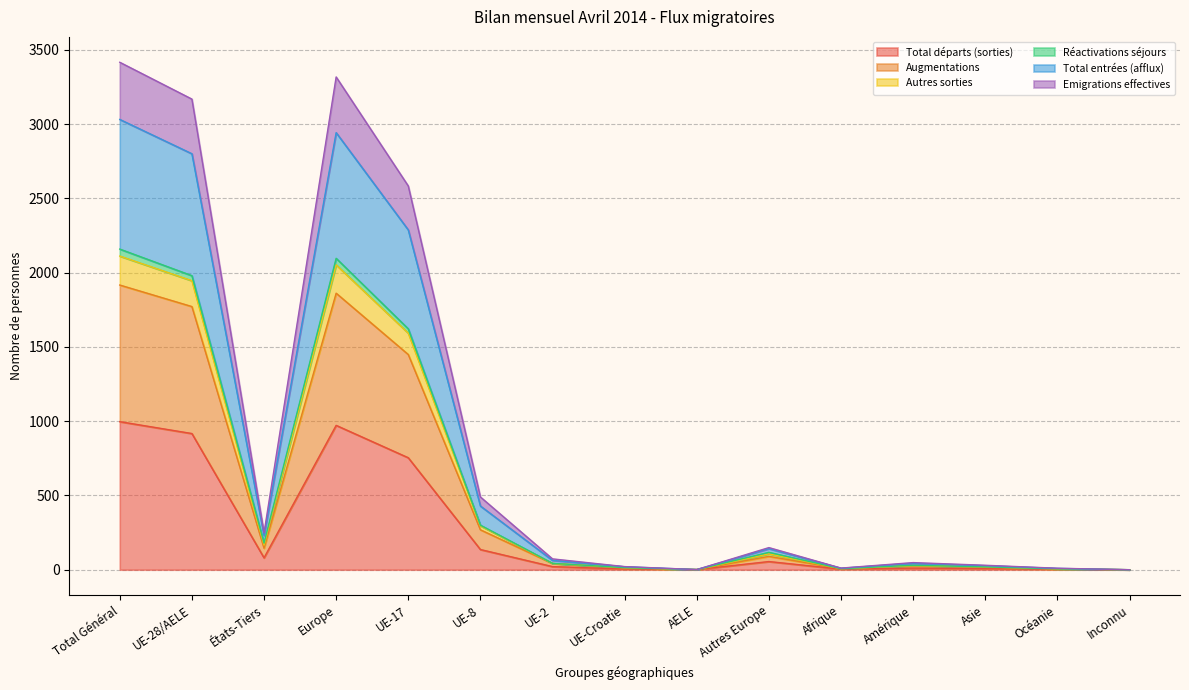

What position from the left is UE-8?

6